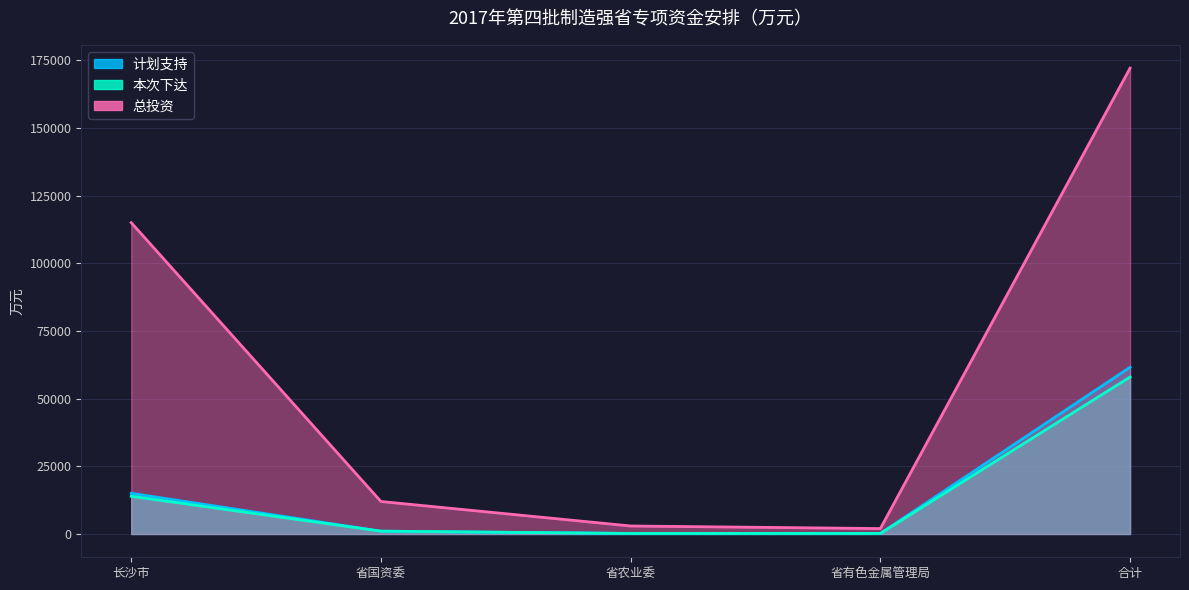

Which series changed the most between 省国资委 and 合计?

总投资